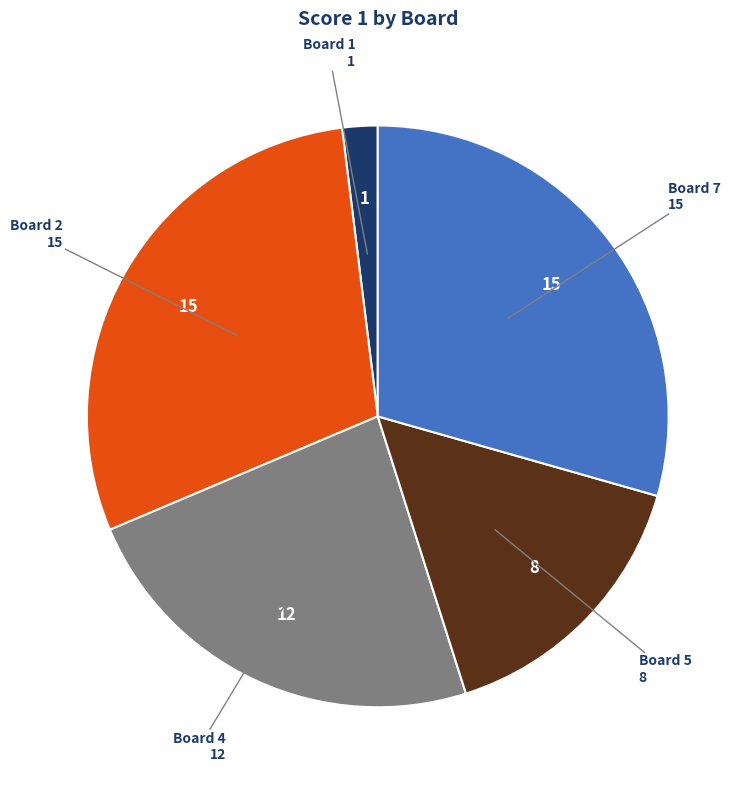

Which category has the smallest portion of the pie?

Board 1